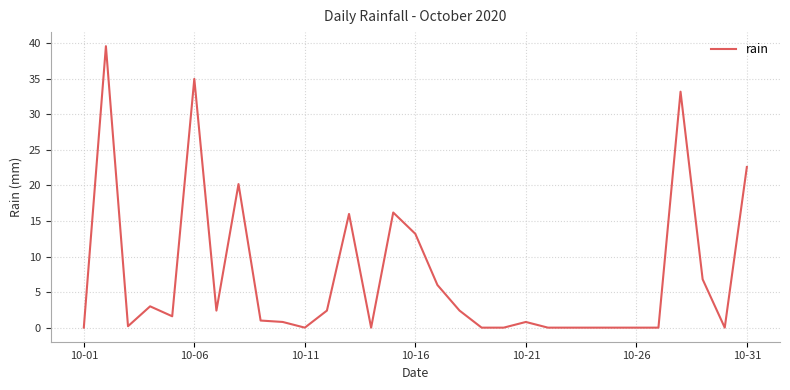

What is the maximum value shown in the chart?

39.6